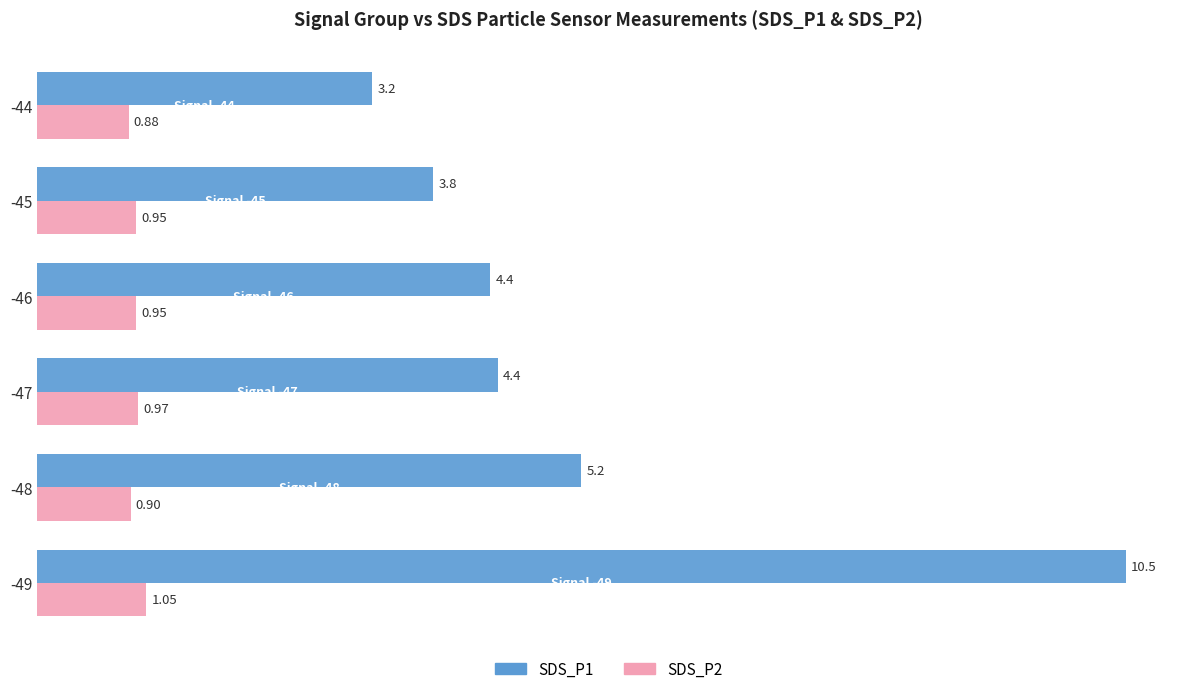

Which series has the largest range (max minus min)?

SDS_P1